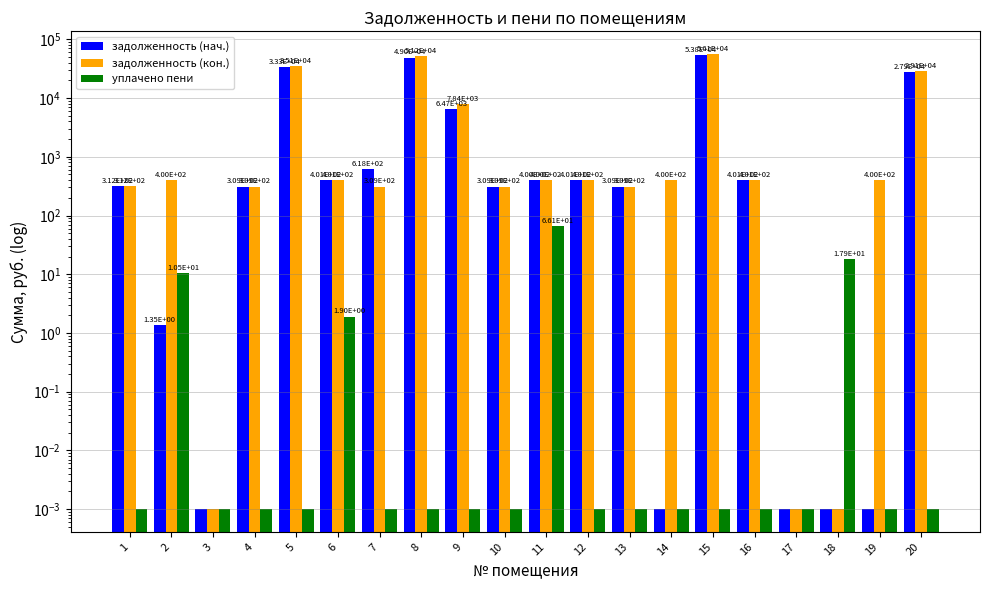

True or false: задолженность (нач.) has a value of 0.0 at 17.

False